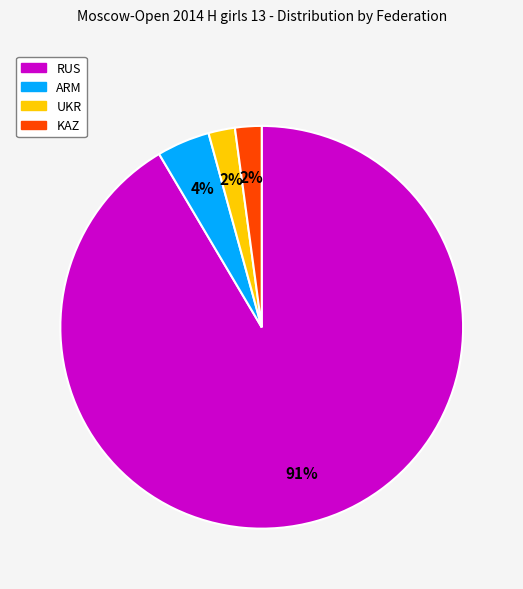

Is there any slice that represents more than half of the pie?

Yes